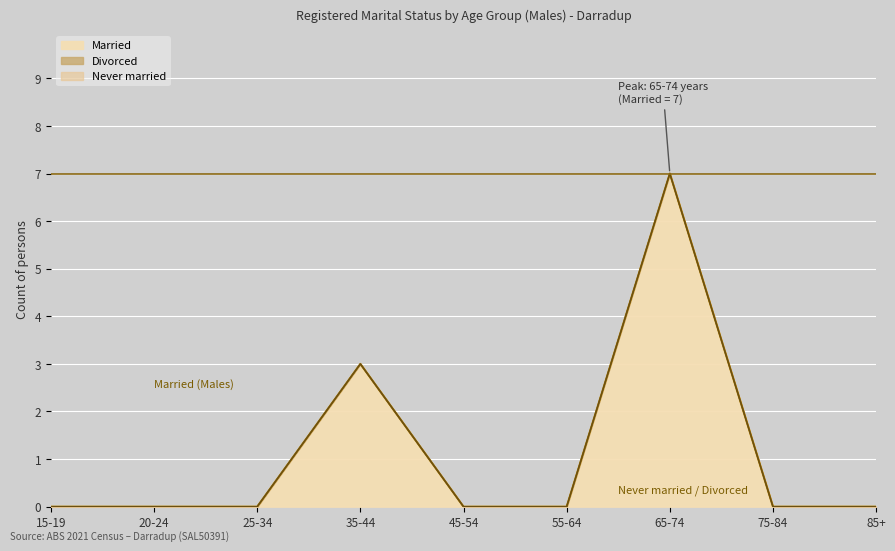

What is the difference between the highest and lowest values at 35-44?

3